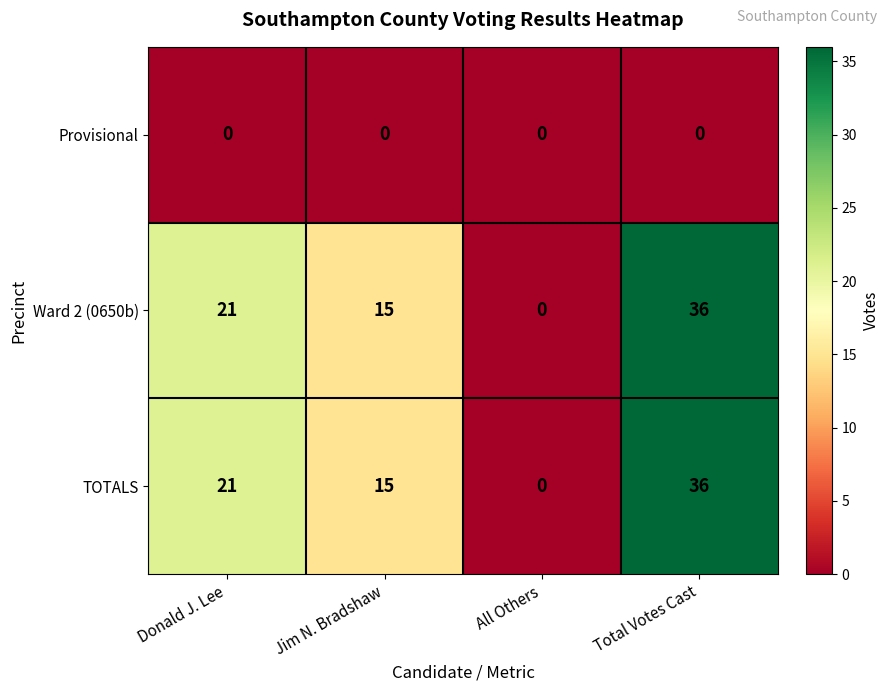

At which category is the sum across all series the highest?

Total Votes Cast